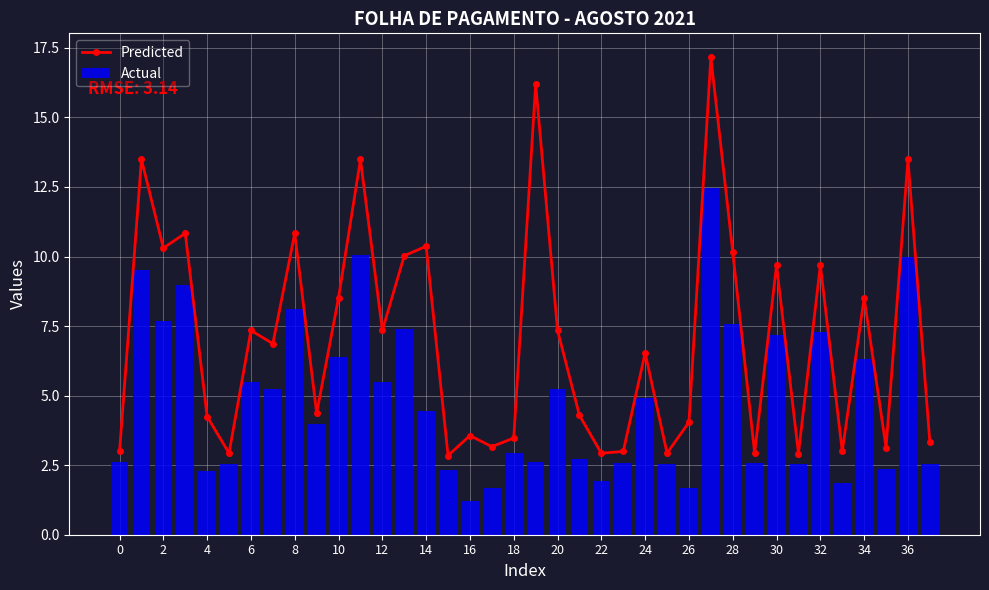

Is it true that Actual equals 2.0 at 20?

False